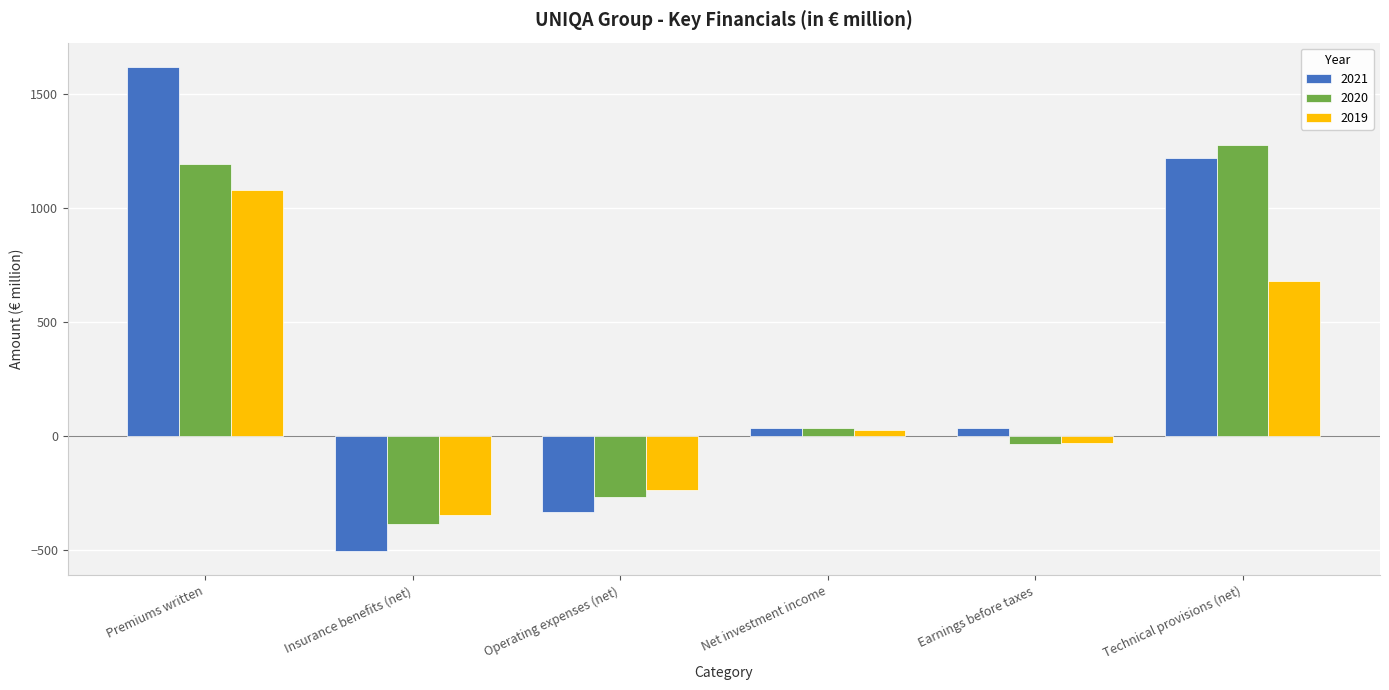

At which label does 2020 first exceed 34?

Premiums written